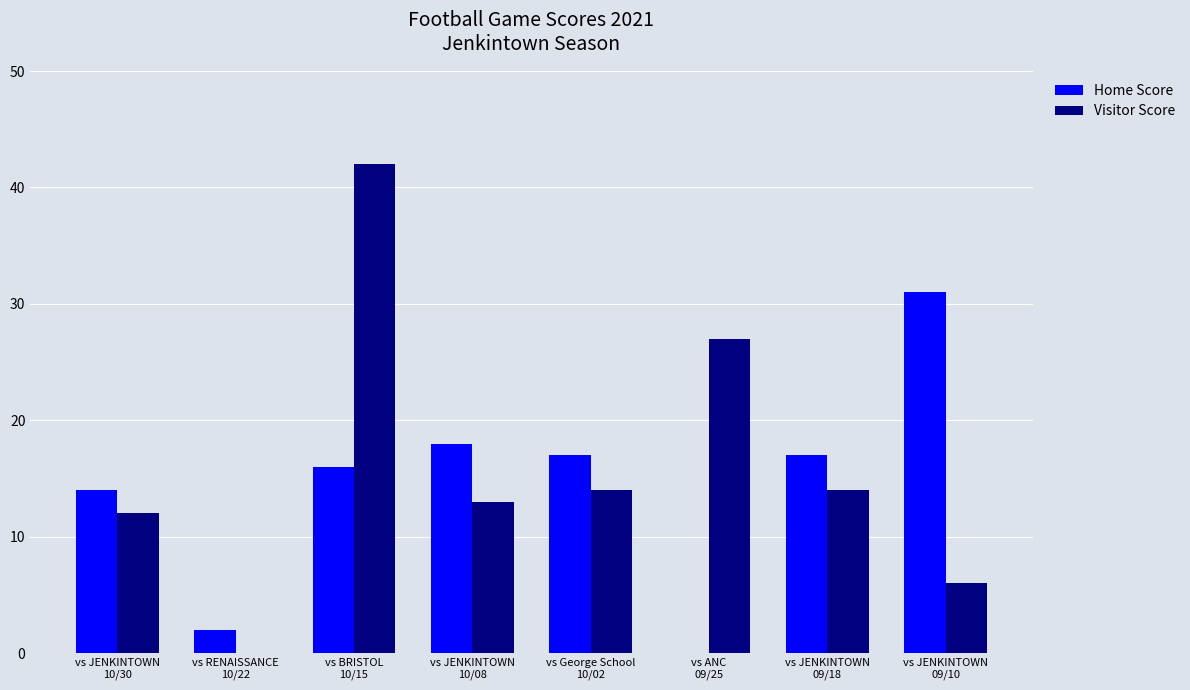

The value of Home Score at vs JENKINTOWN
09/18 is 17. True or false?

True